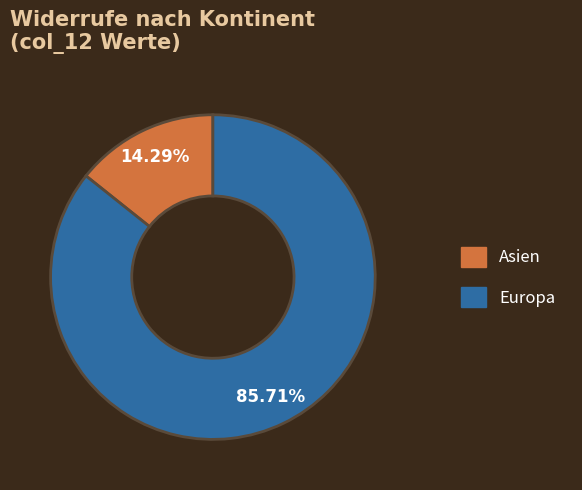

Is there a majority slice in this chart?

Yes